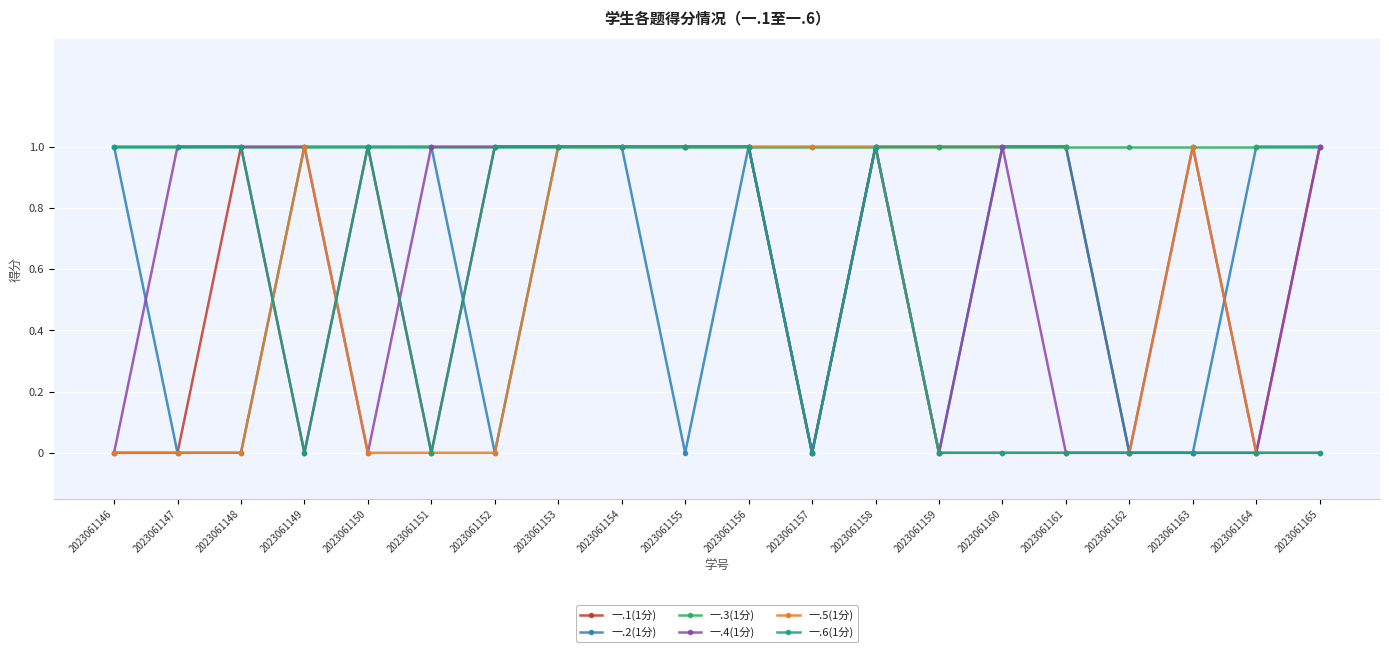

What is the maximum value for 一.4(1分)?

1